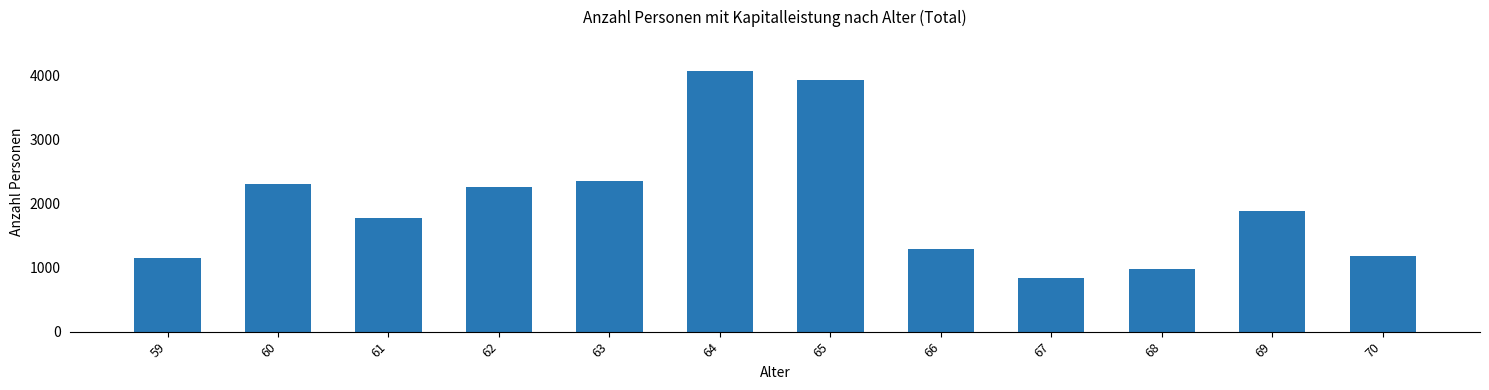

Are the bars horizontal?

No